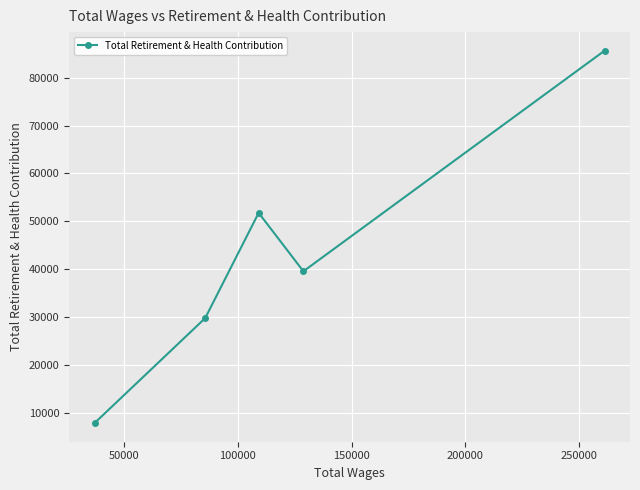

What is the greatest value displayed?

85639